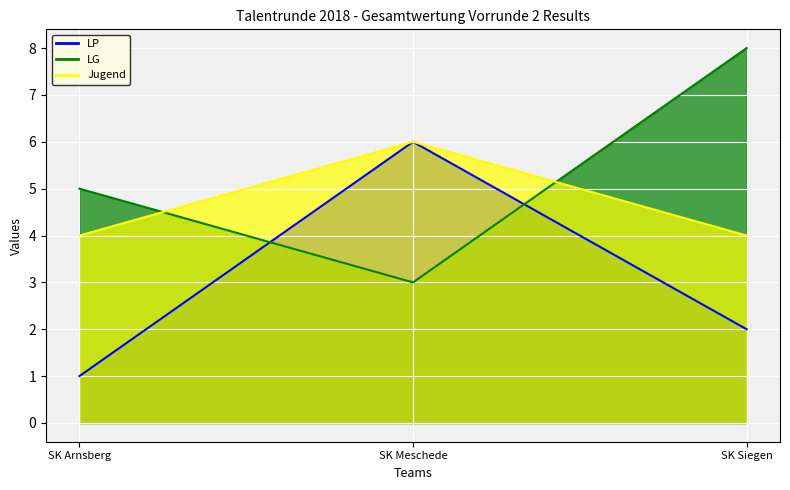

Which category has the lowest value in the LG_line series?

SK Meschede